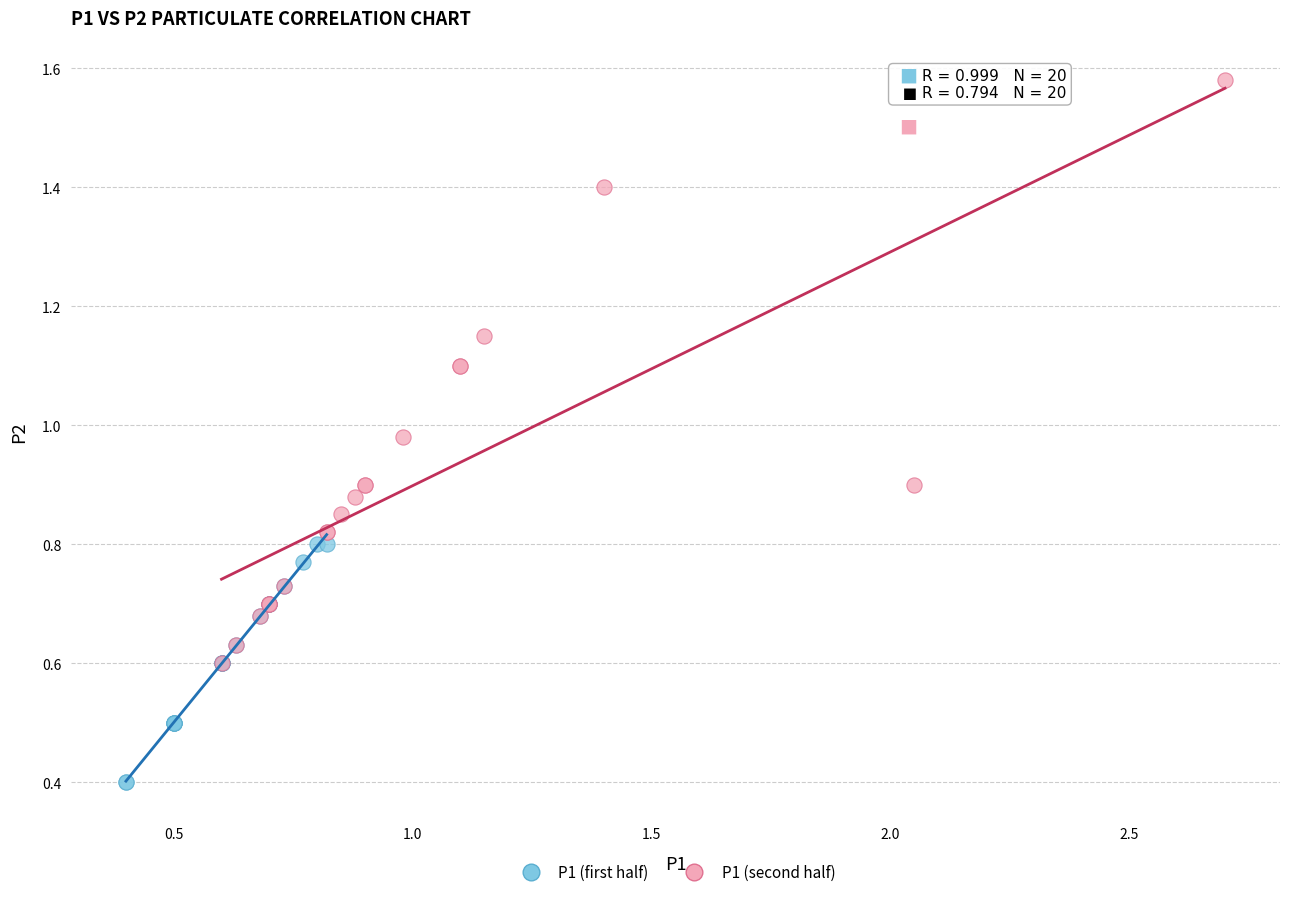

Which series reaches the minimum Y coordinate?

P1 (first half)